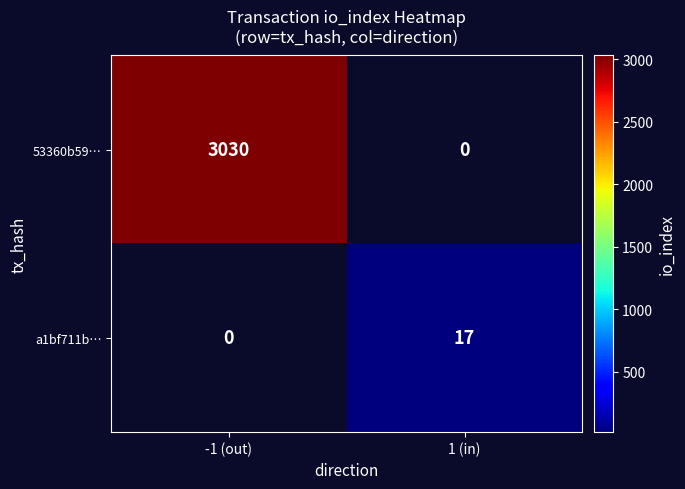

The value of 53360b59… at -1 (out) is 3030. True or false?

True